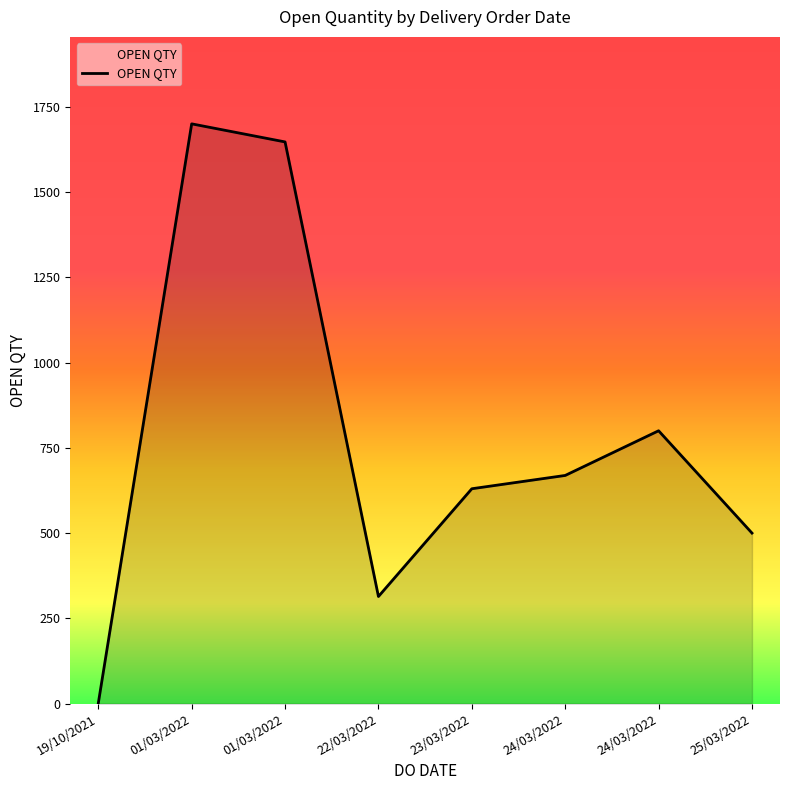

How many lines are shown in the chart?

1